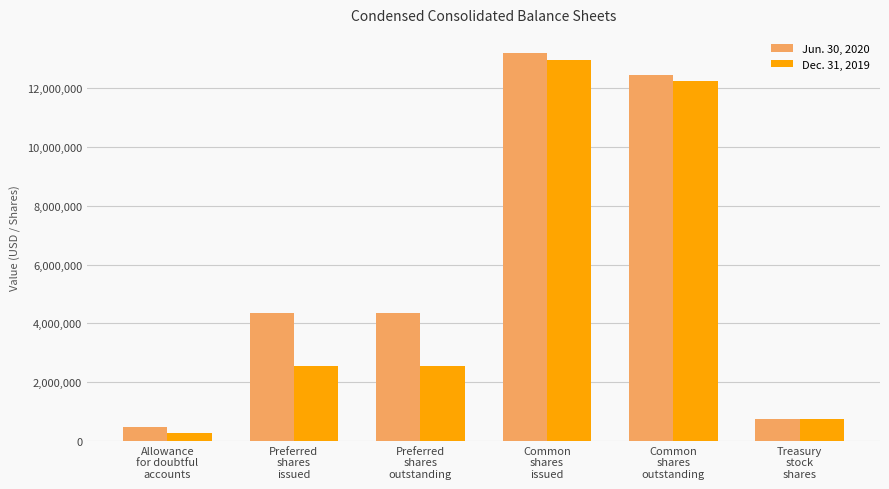

The value of Jun. 30, 2020 at Preferred
shares
outstanding is 2501715. True or false?

False